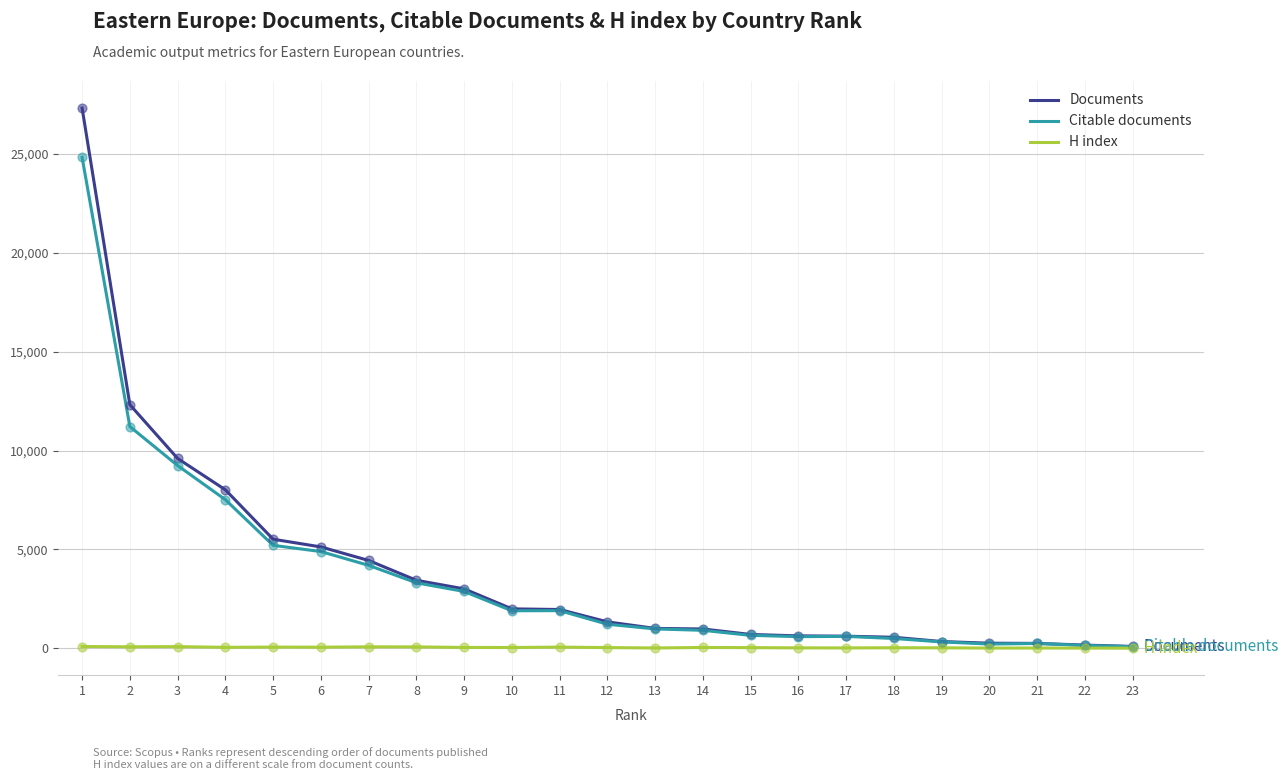

Is the value of Documents at 21 greater than the value of Citable documents at 11?

No